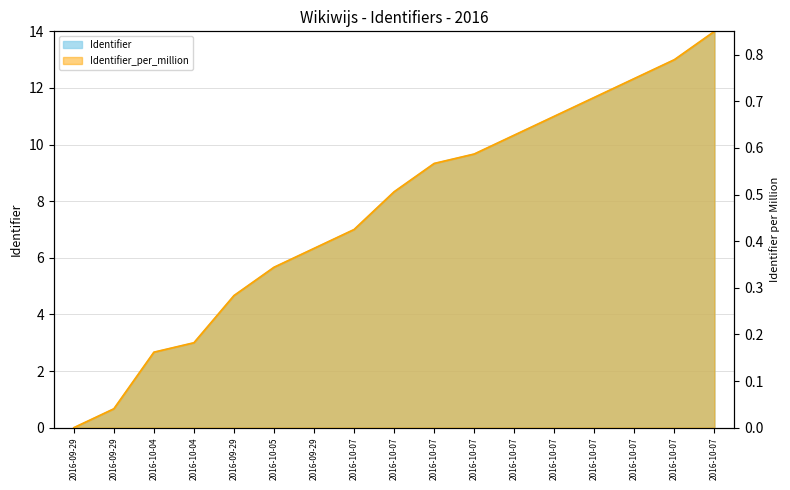

Which category has the lowest value in the Identifier series?

2016-09-29